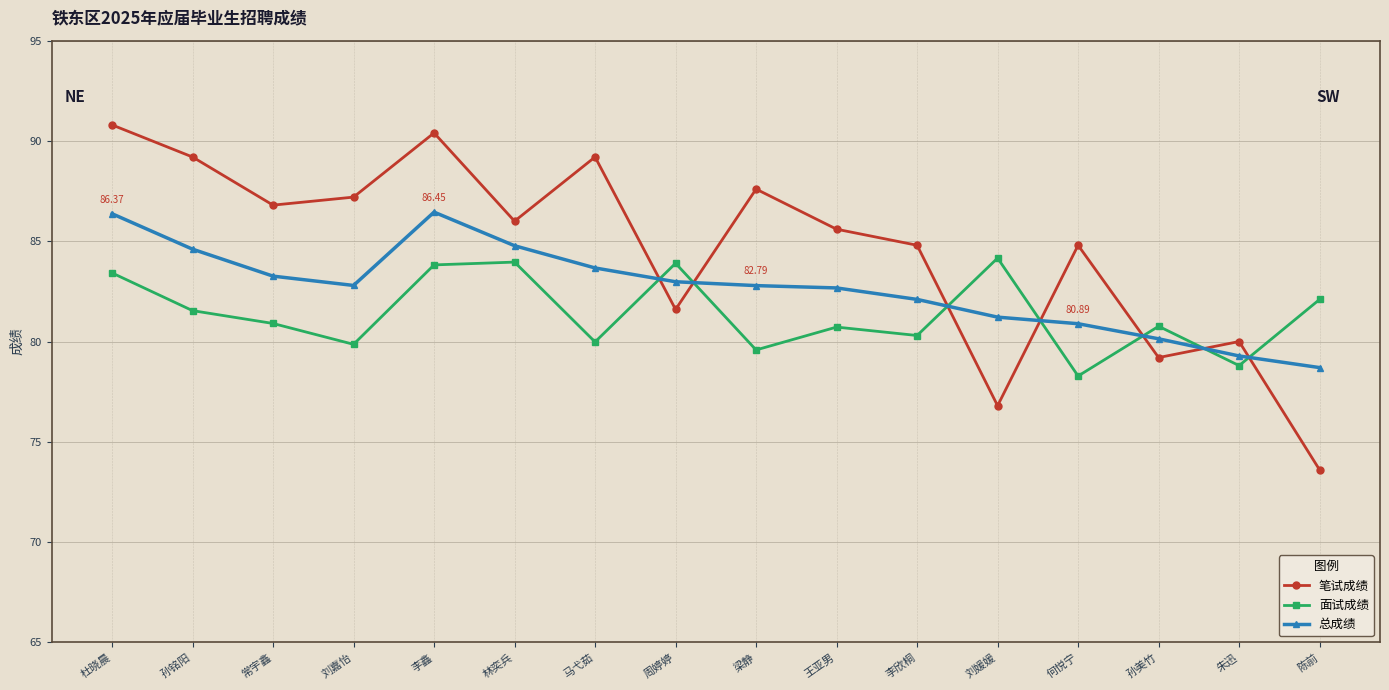

The 总成绩 series shows 49.5 at 常宇鑫. True or false?

False